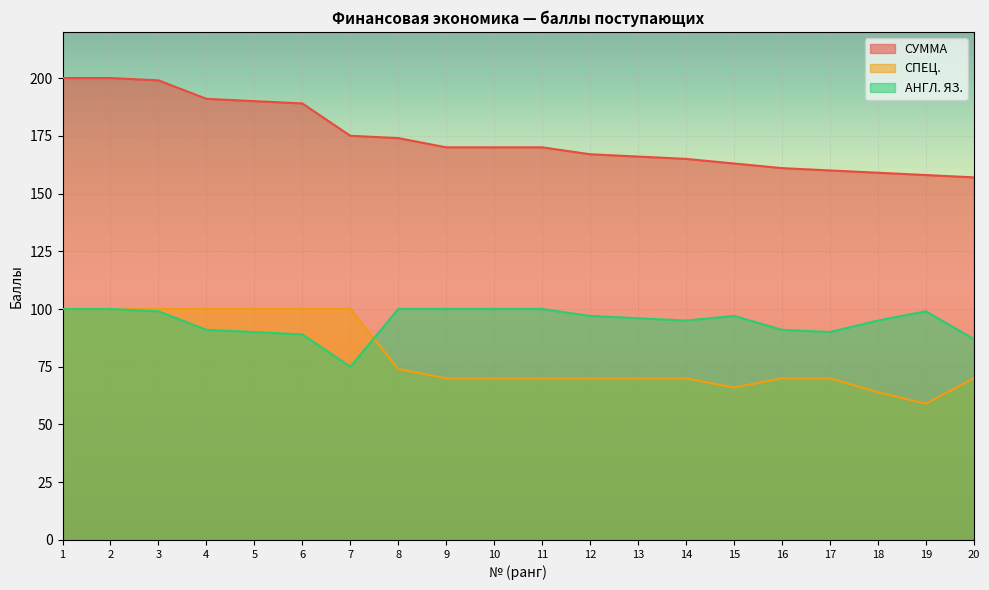

What is the value of the СПЕЦ. point at the 11th from the left?

70